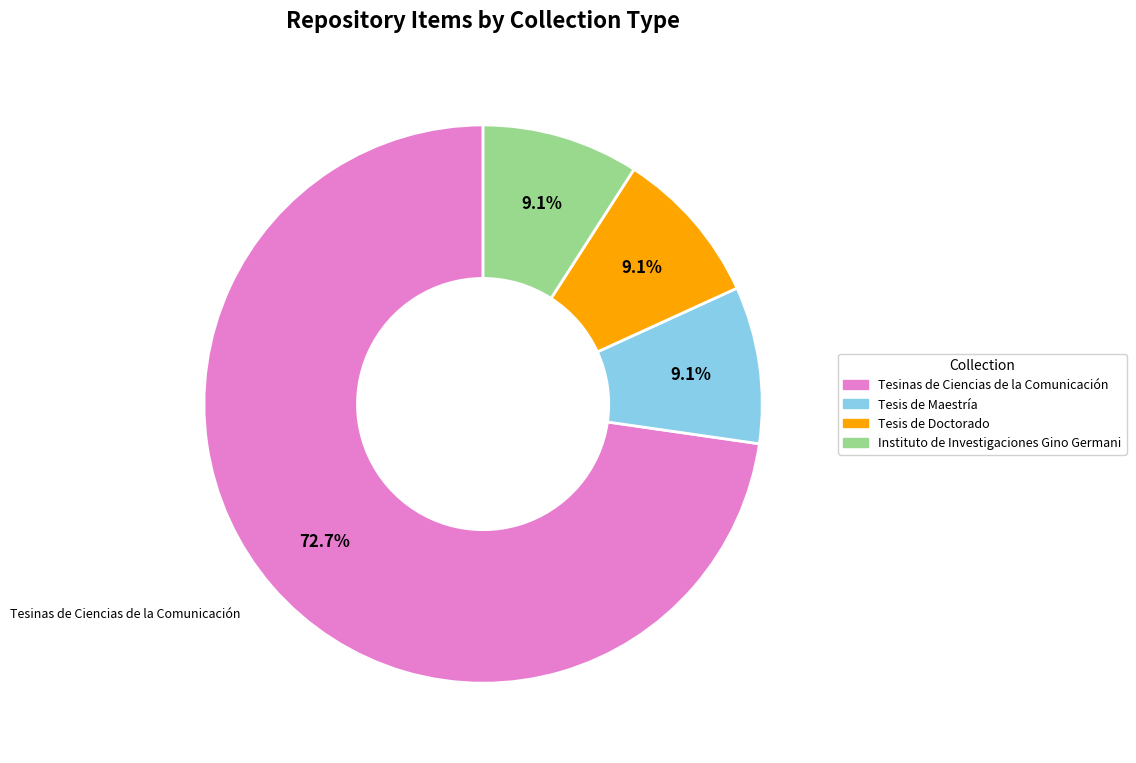

Which slice is the largest?

Tesinas de Ciencias de la Comunicación